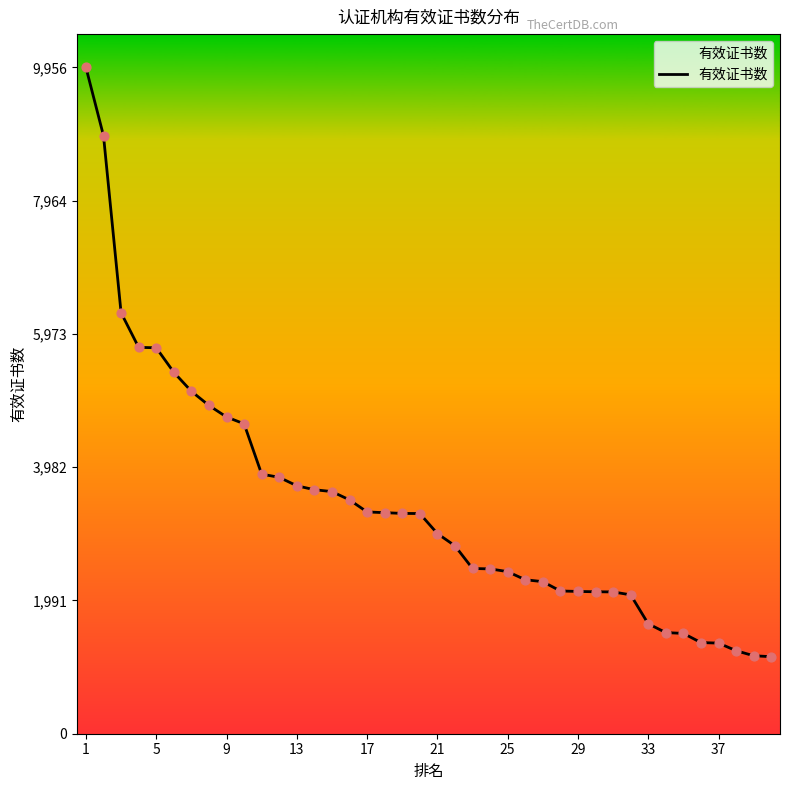

What is the smallest value displayed?

1151